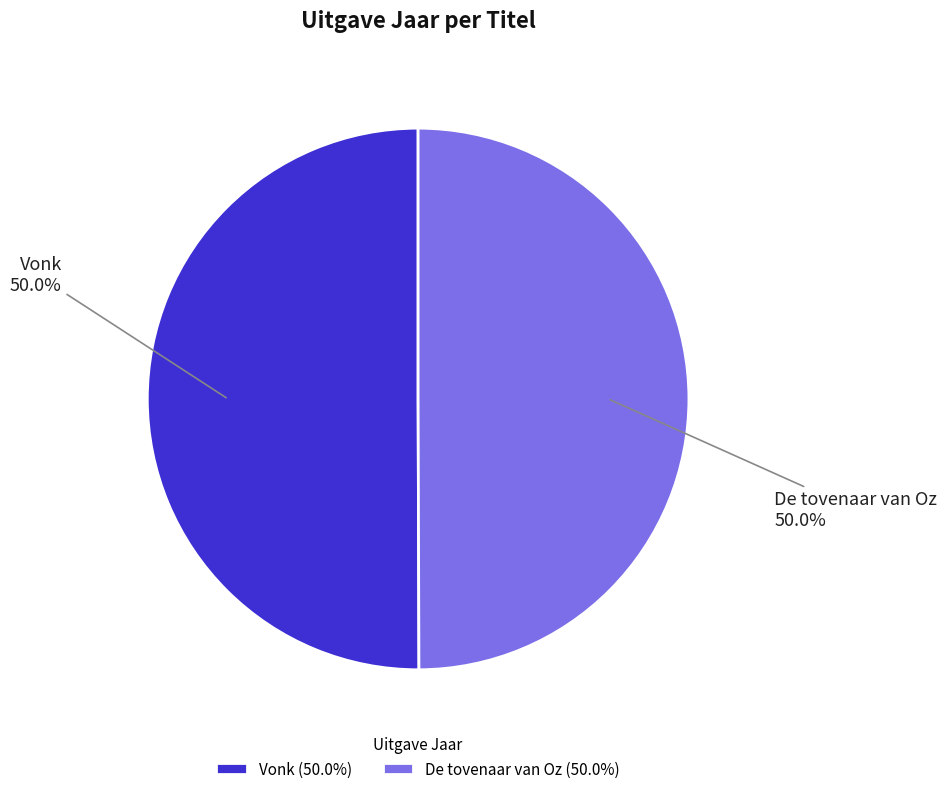

To the nearest percent, what percentage of the pie is Vonk?

50%